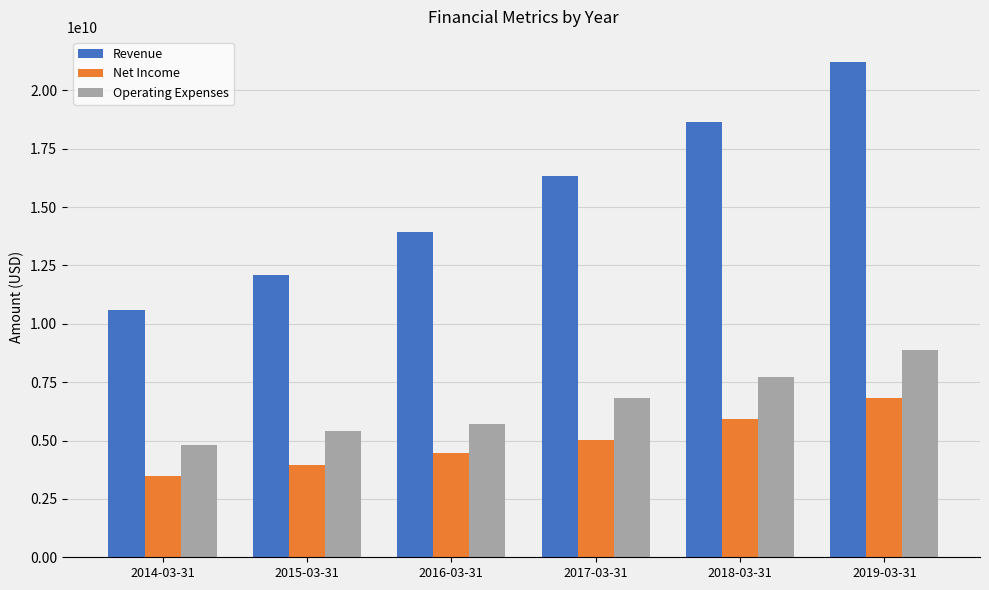

What is the value of the Operating Expenses bar at the 4th from the left?

6839649000